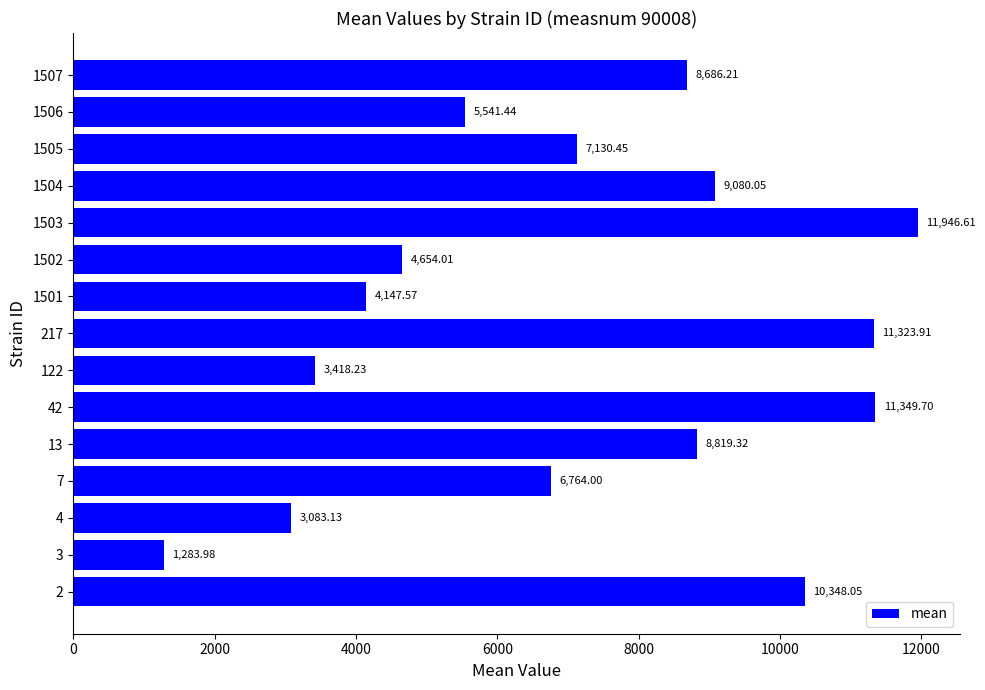

At which label is the value closest to 6615?

7